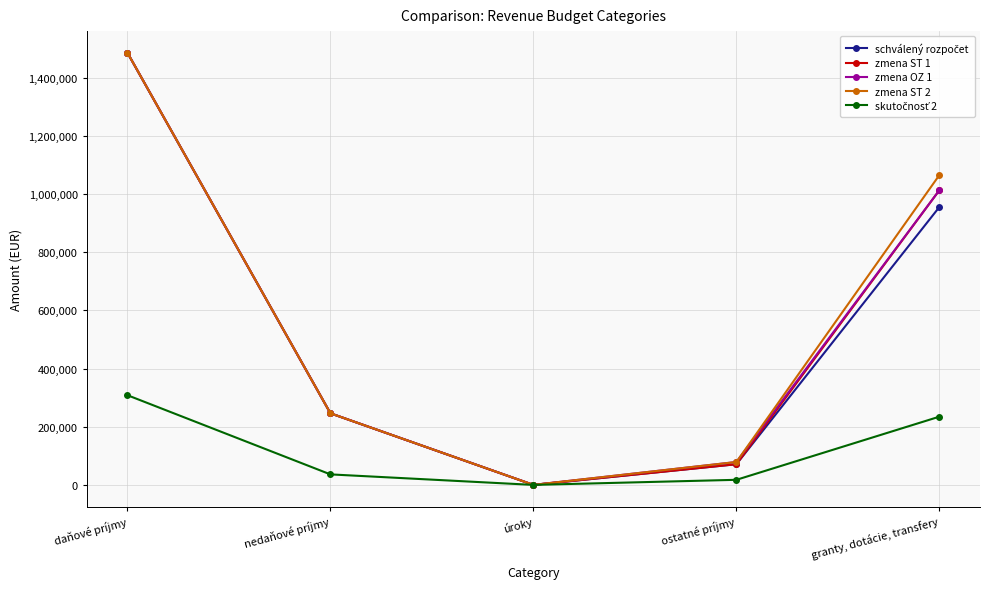

At how many categories does at least one series exceed 468445?

2